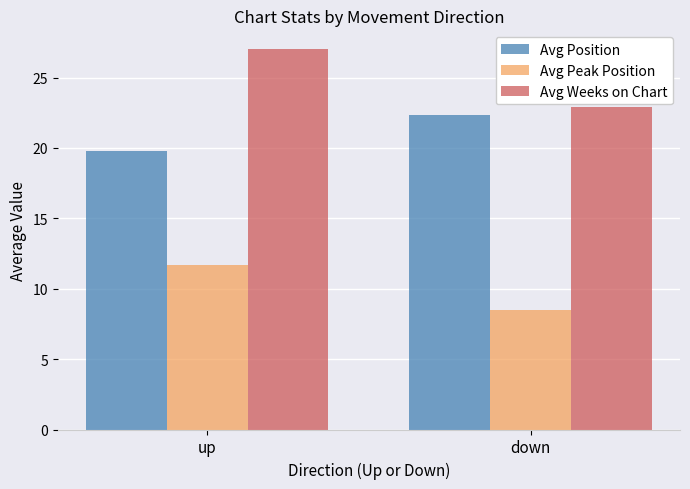

What is the difference between the Avg Weeks on Chart values at down and up?

4.1